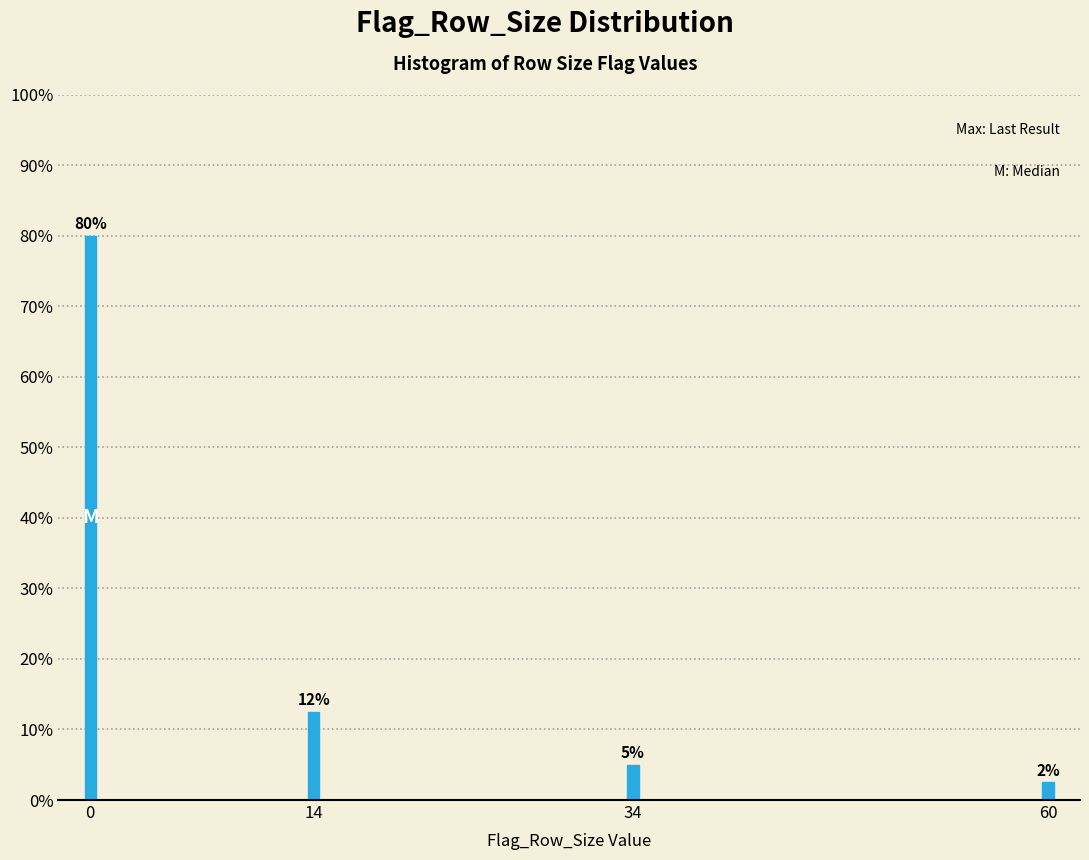

Which has a higher value, 60 or 14?

14